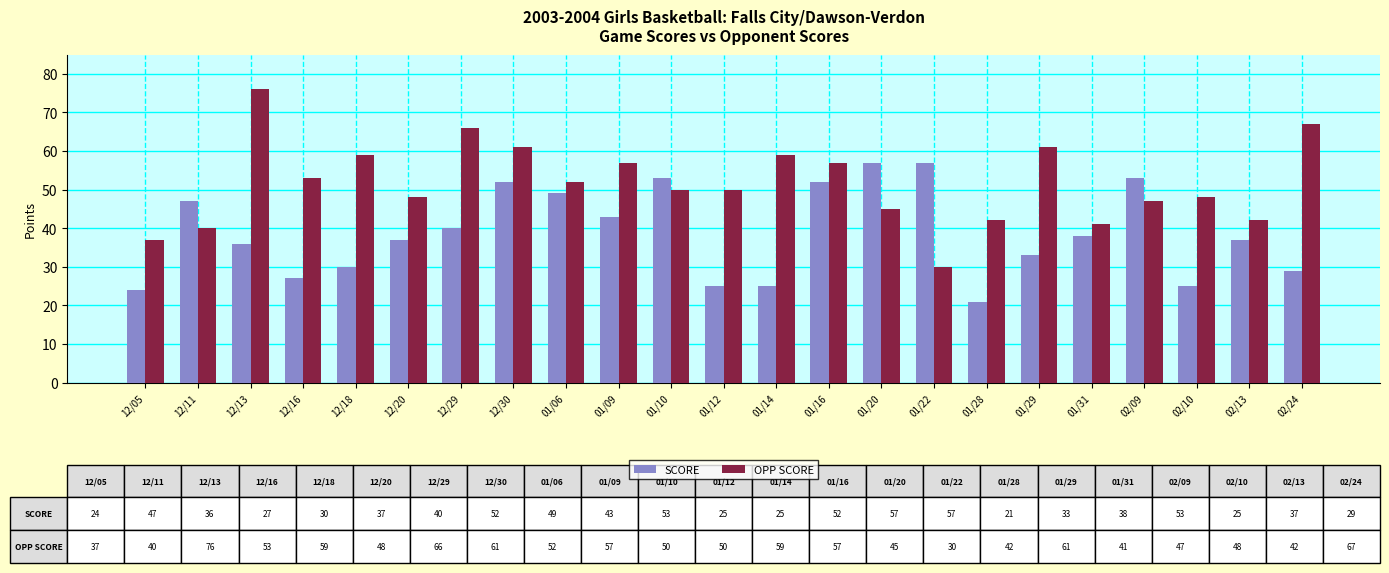

Which series has the largest range (max minus min)?

OPP SCORE